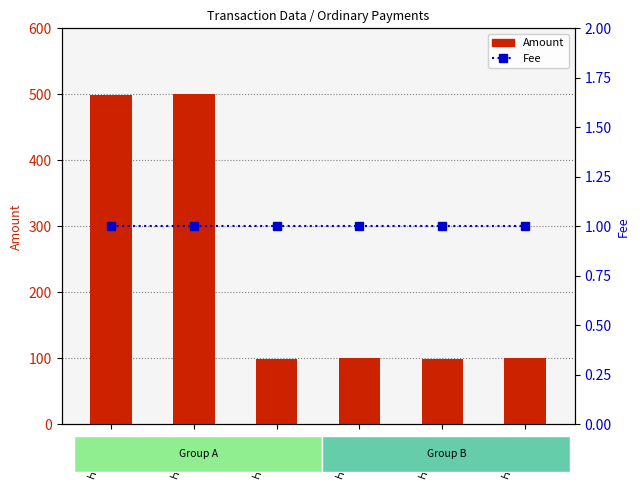

What is the difference between the second highest and second lowest values in the Amount series?

400